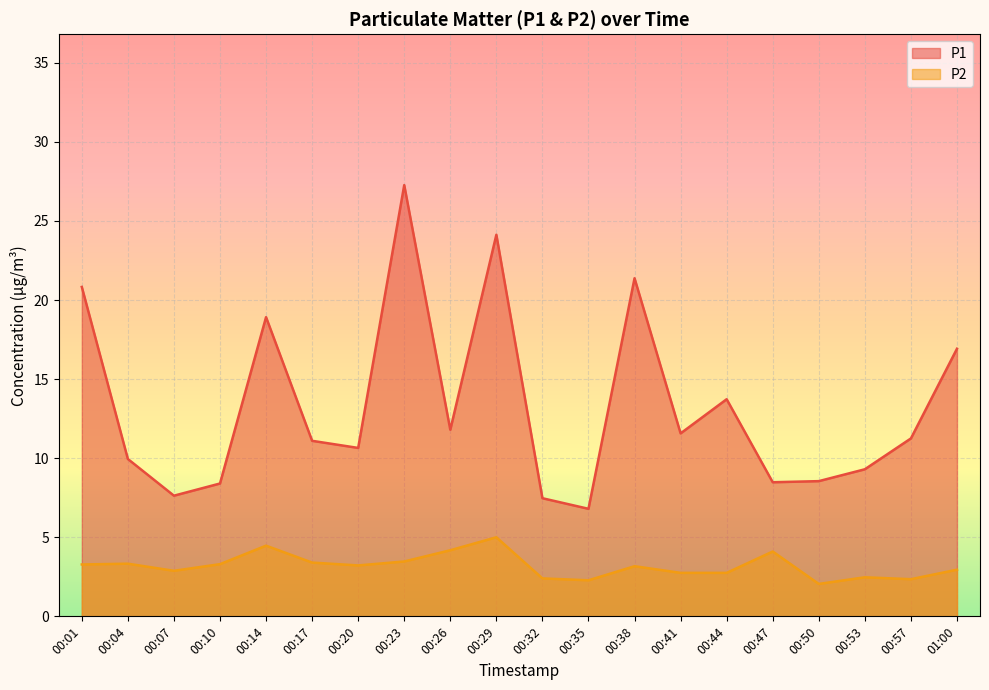

What is the difference between the maximum and minimum values in the P1 series?

20.5